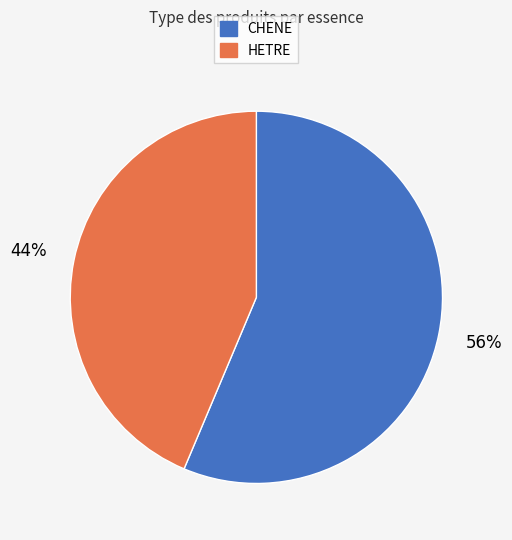

Which category has the smallest portion of the pie?

HETRE